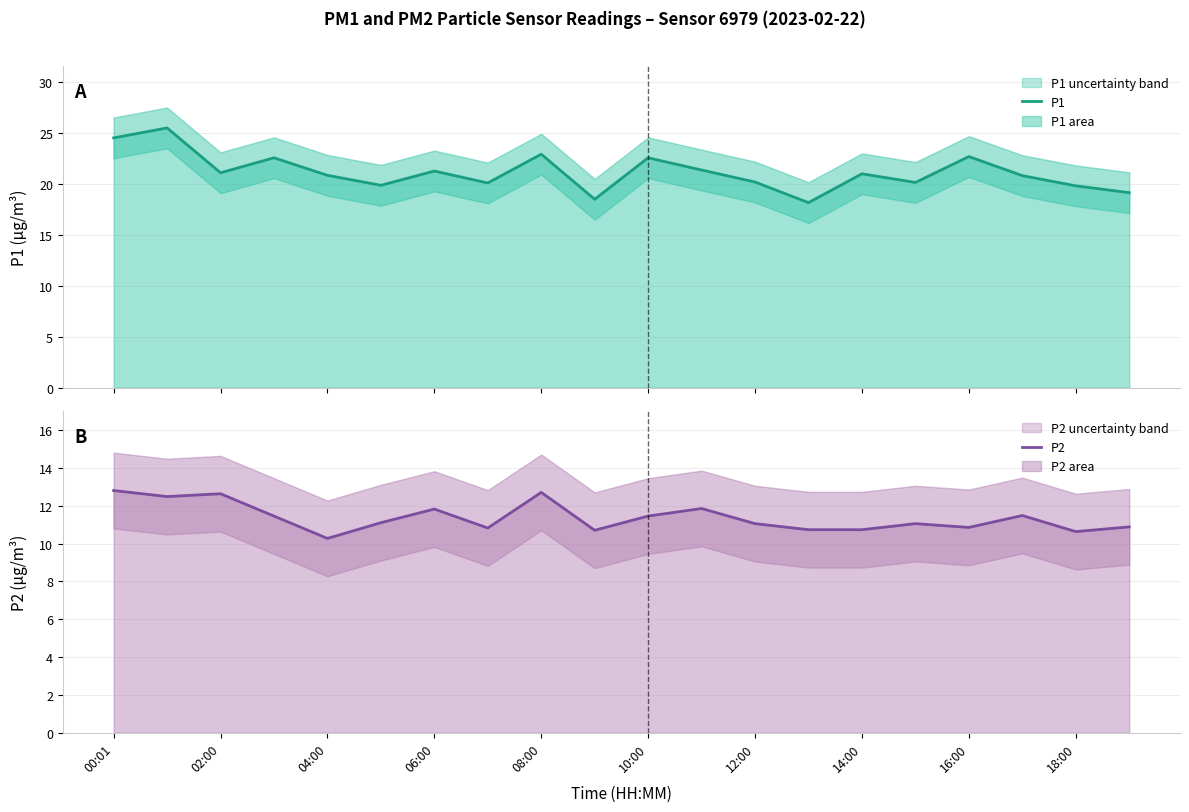

At which label does P2 first exceed 11?

00:01